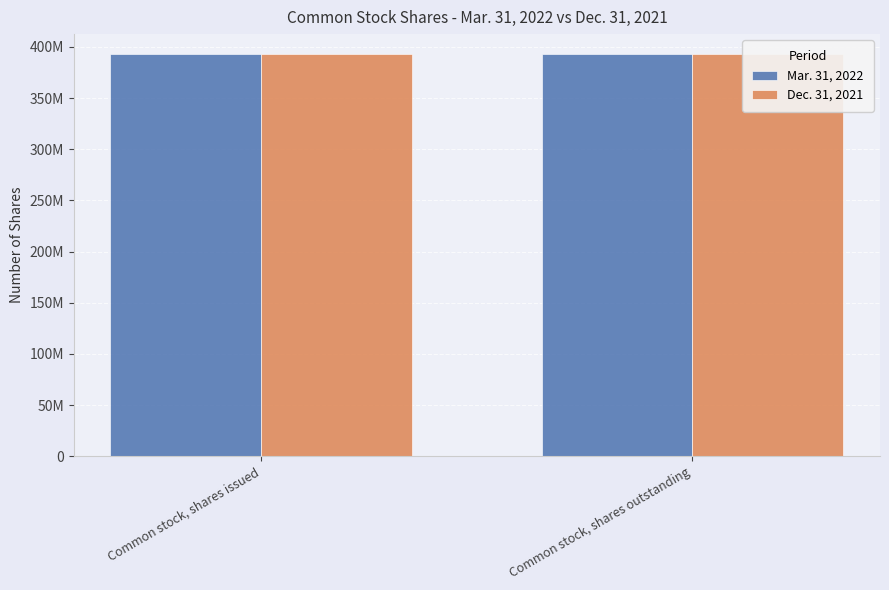

True or false: Mar. 31, 2022 has a value of 687378989 at Common stock, shares issued.

False